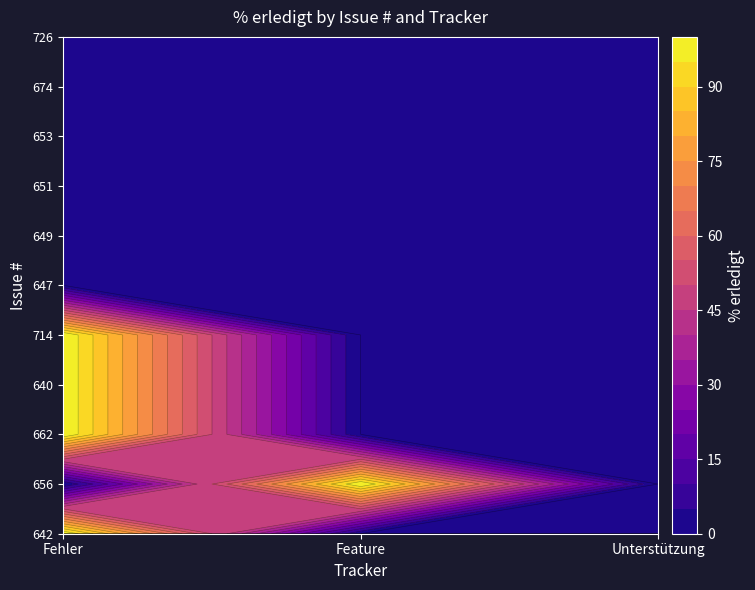

Which series has the largest total across all categories?

642